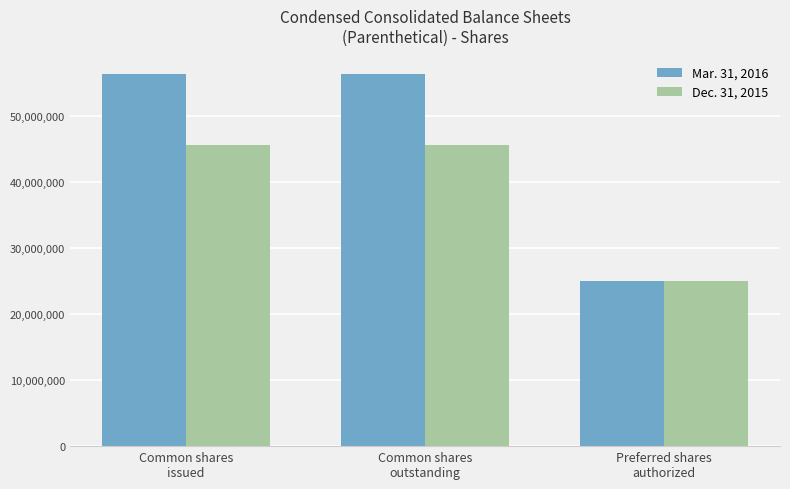

The Mar. 31, 2016 series shows 76321945 at Common shares
outstanding. True or false?

False